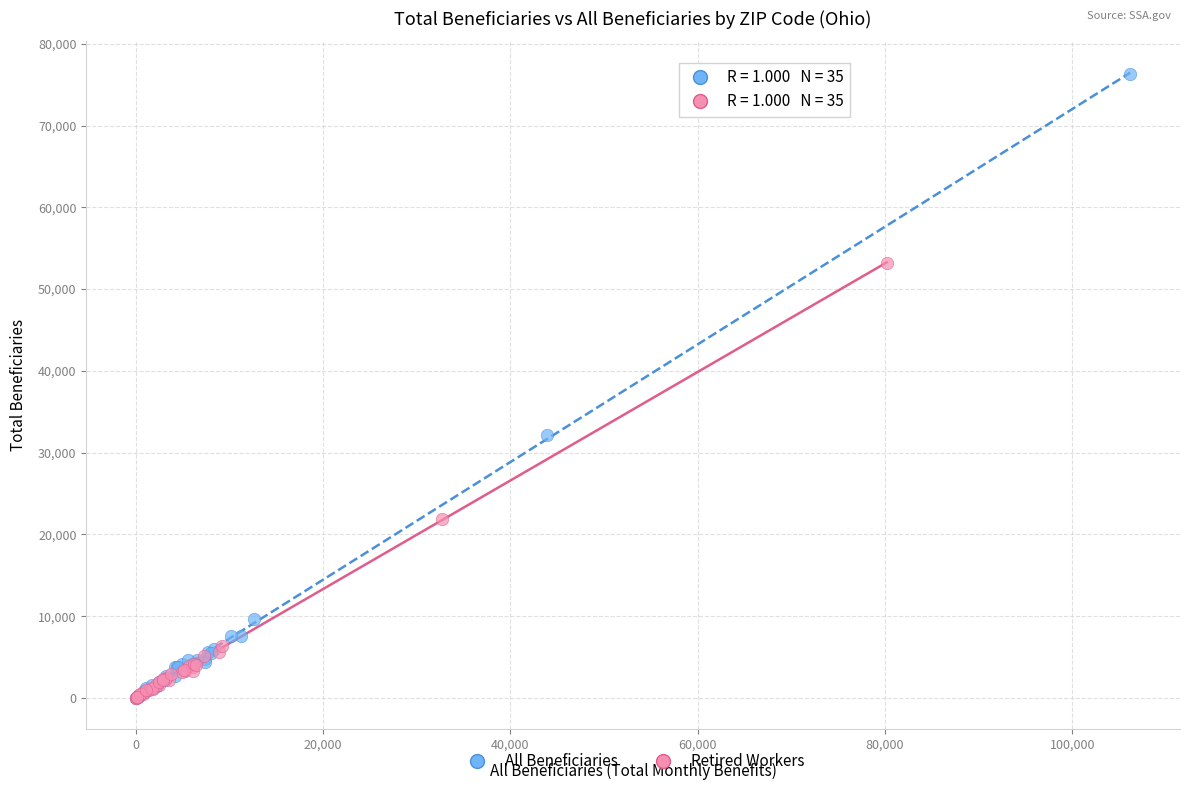

Which series has the largest Y range (max minus min)?

All Beneficiaries